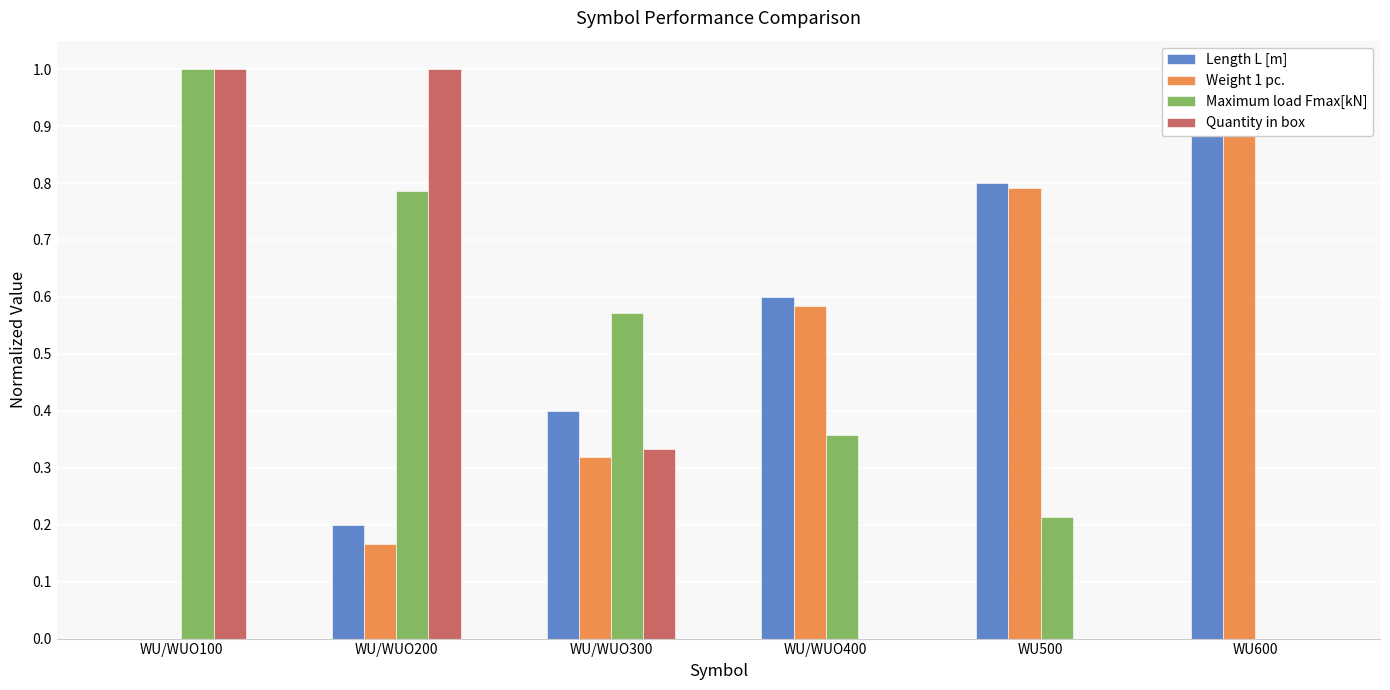

Is it true that Length L [m] equals 0.1 at WU/WUO300?

False